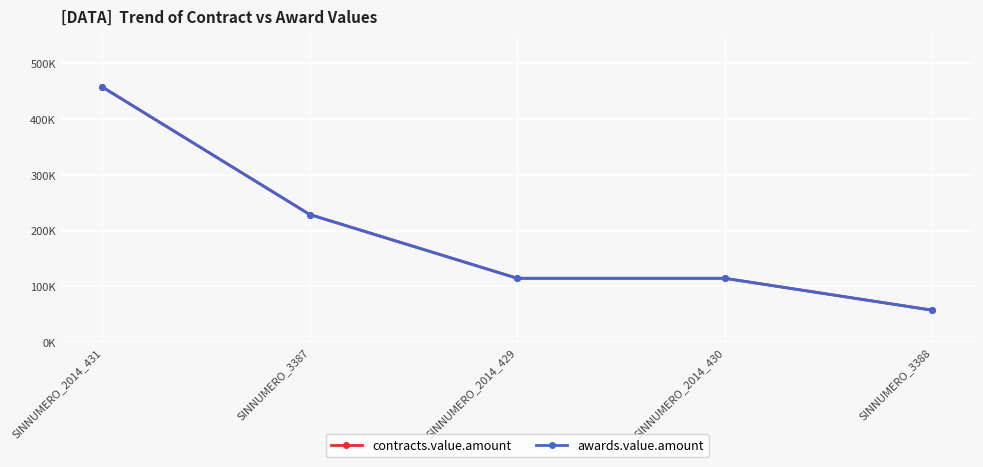

What is the label of the 1st point from the right?

SINNUMERO_3388